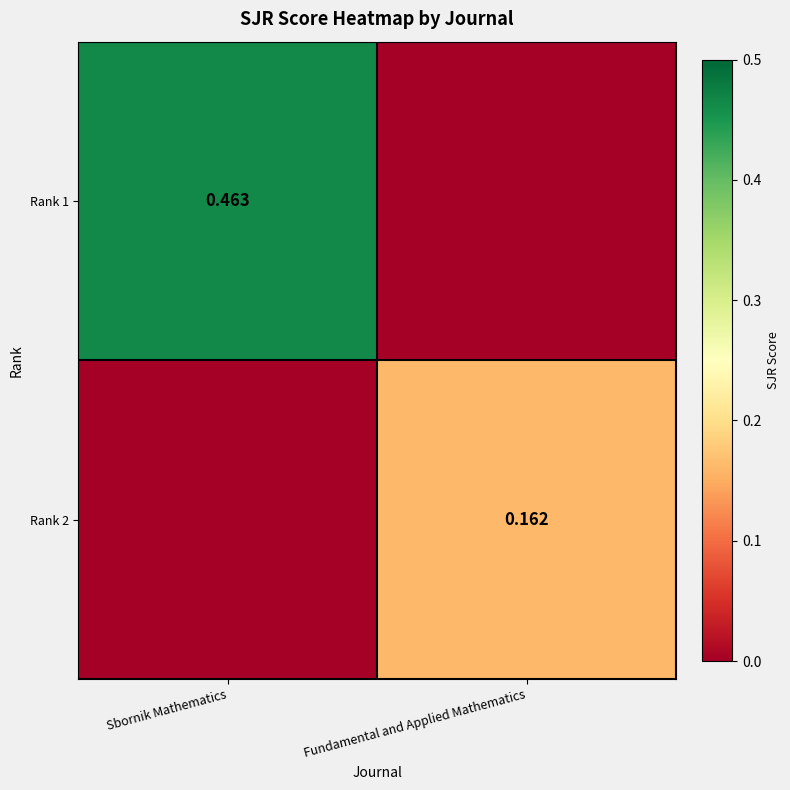

Which label corresponds to the largest value in the chart?

Sbornik Mathematics